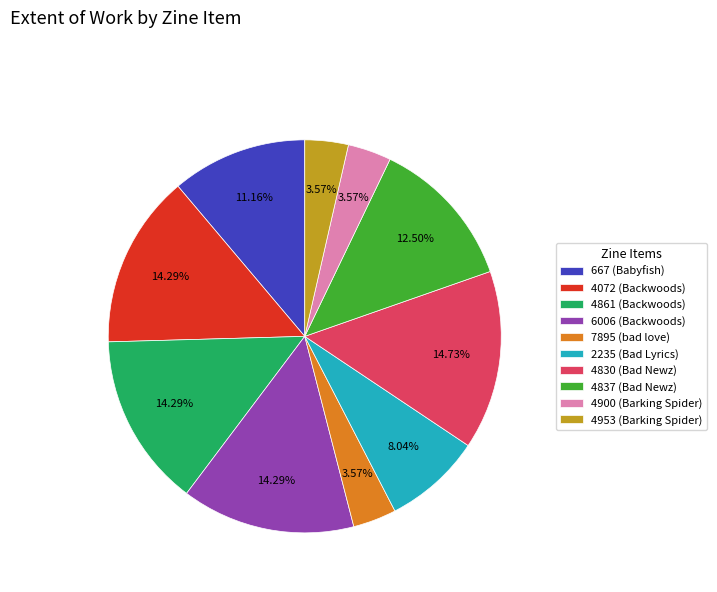

To the nearest percent, what portion does 7895 (bad love) represent?

4%